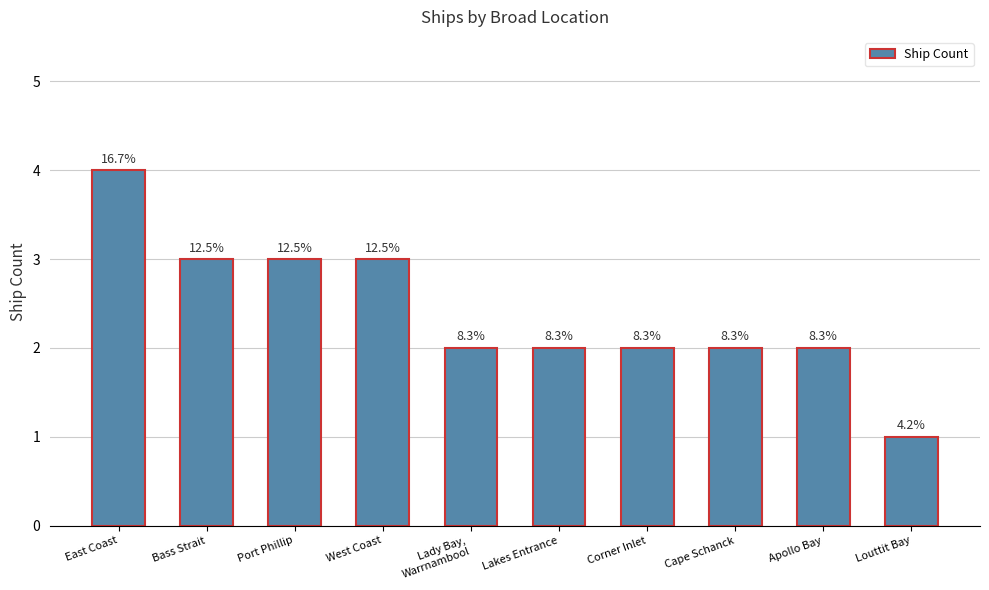

Does the chart contain stacked bars?

No